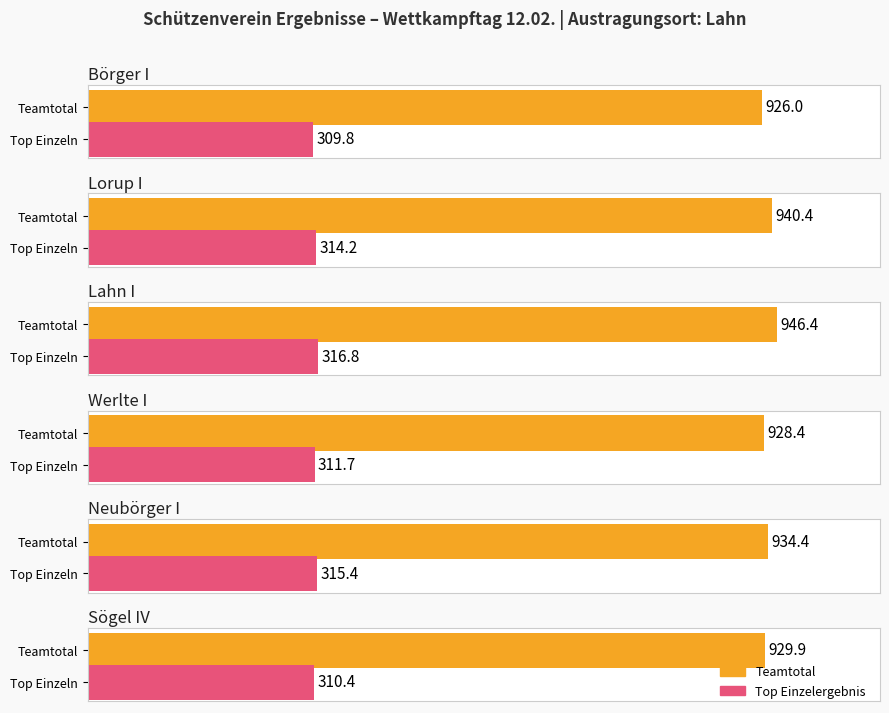

The value of Sögel IV at Lorup I is 310.4. True or false?

True